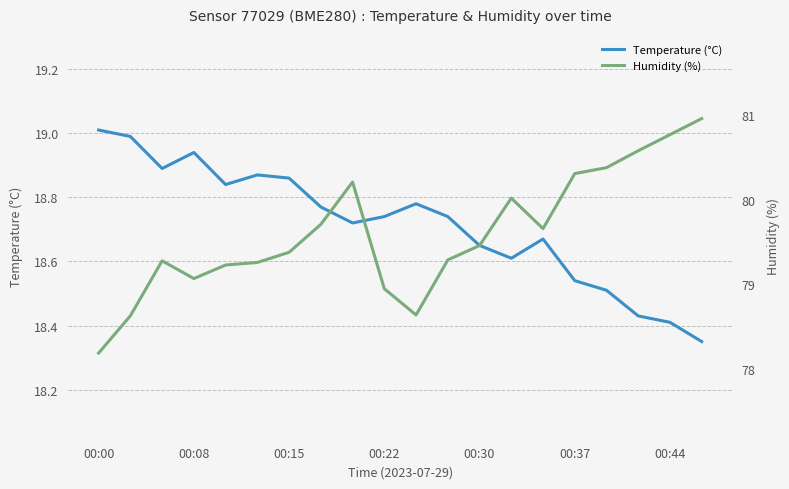

True or false: Temperature (°C) has a value of 12.7 at 11.

False